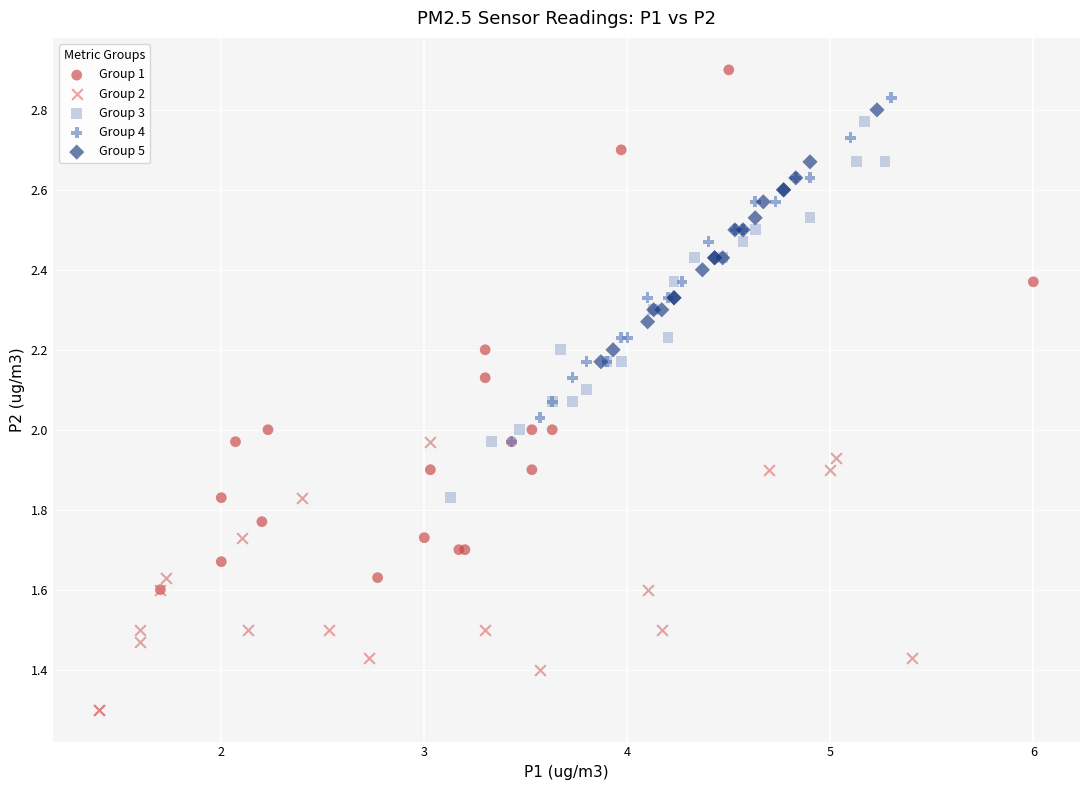

Which series has the widest spread of Y values?

Group 1